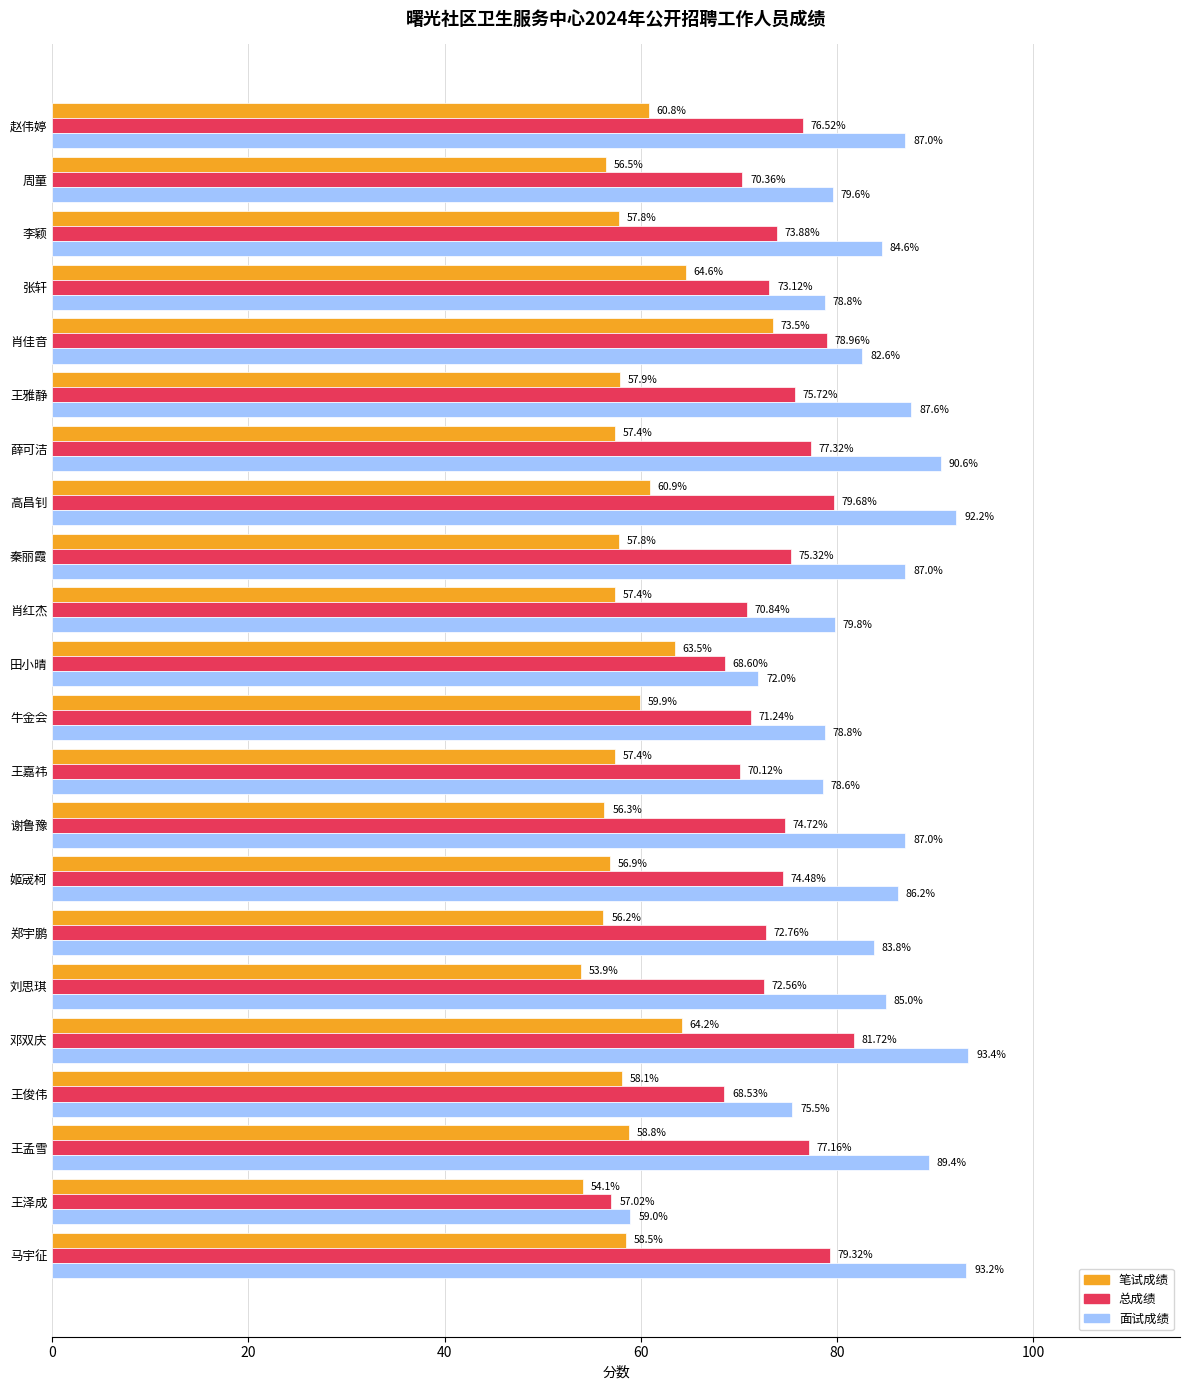

What is the greatest value displayed?

93.4